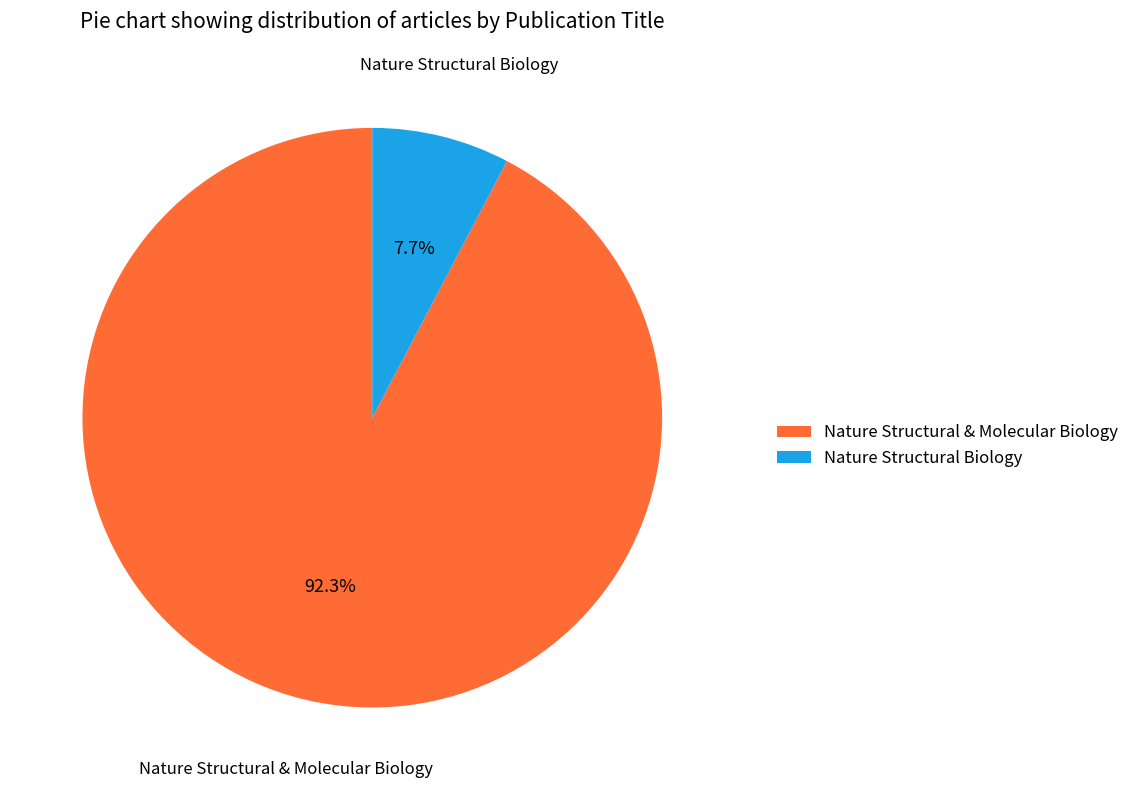

Combined, what portion of the pie is Nature Structural & Molecular Biology and Nature Structural Biology?

100.0%